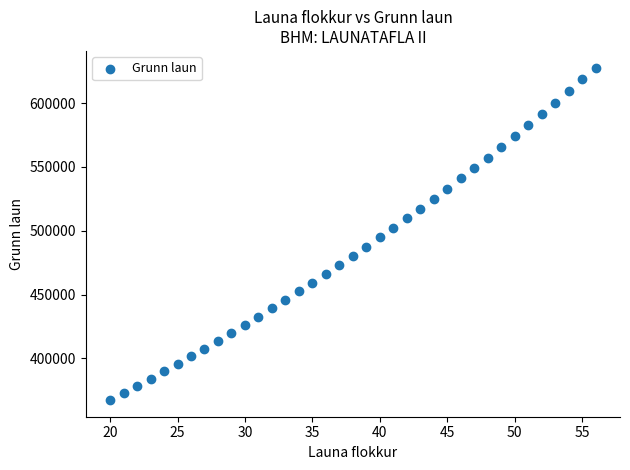

What is the range of Y values (max minus min)?

260483